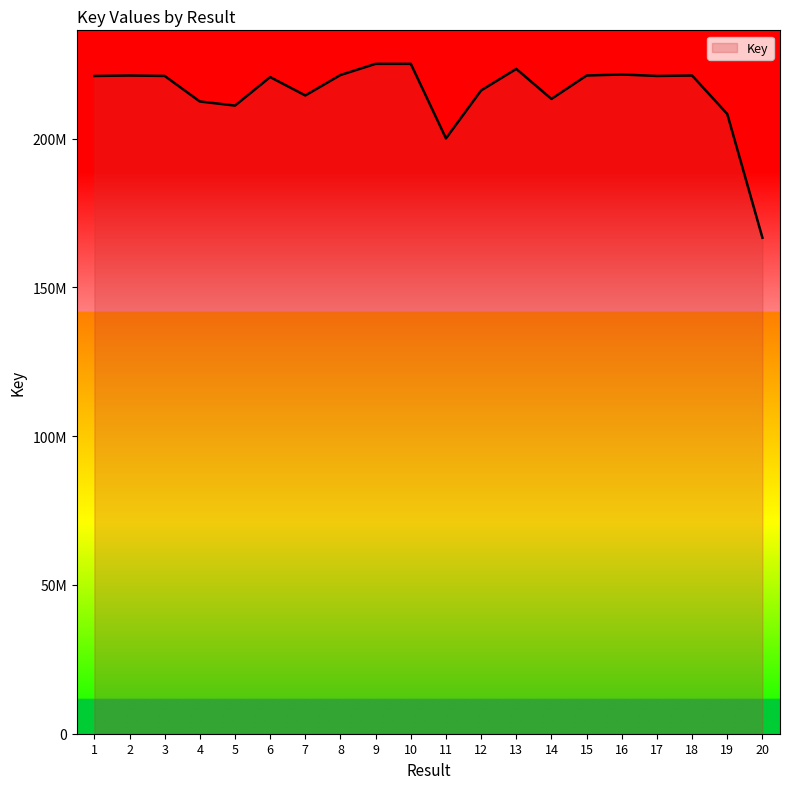

List the labels in order of value, smallest first.

20, 11, 19, 5, 4, 14, 7, 12, 6, 1, 17, 3, 18, 2, 15, 8, 16, 13, 9, 10